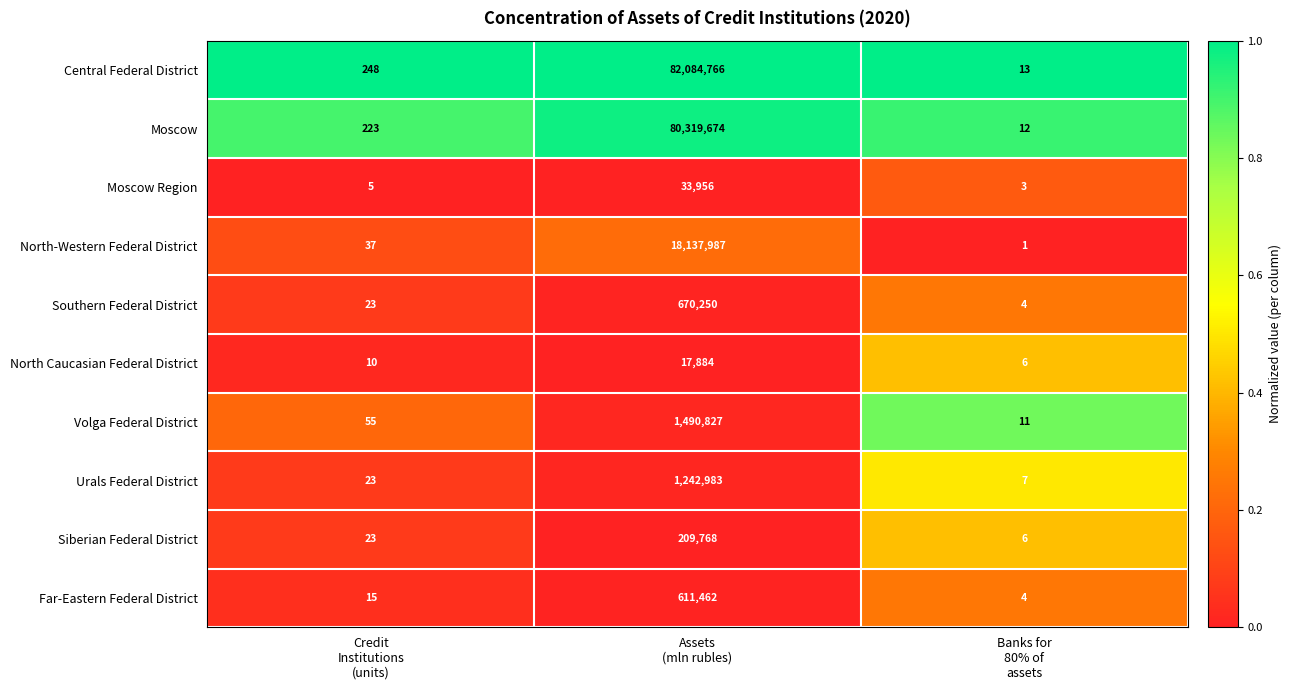

What is the lowest value of the North Caucasian Federal District series?

6